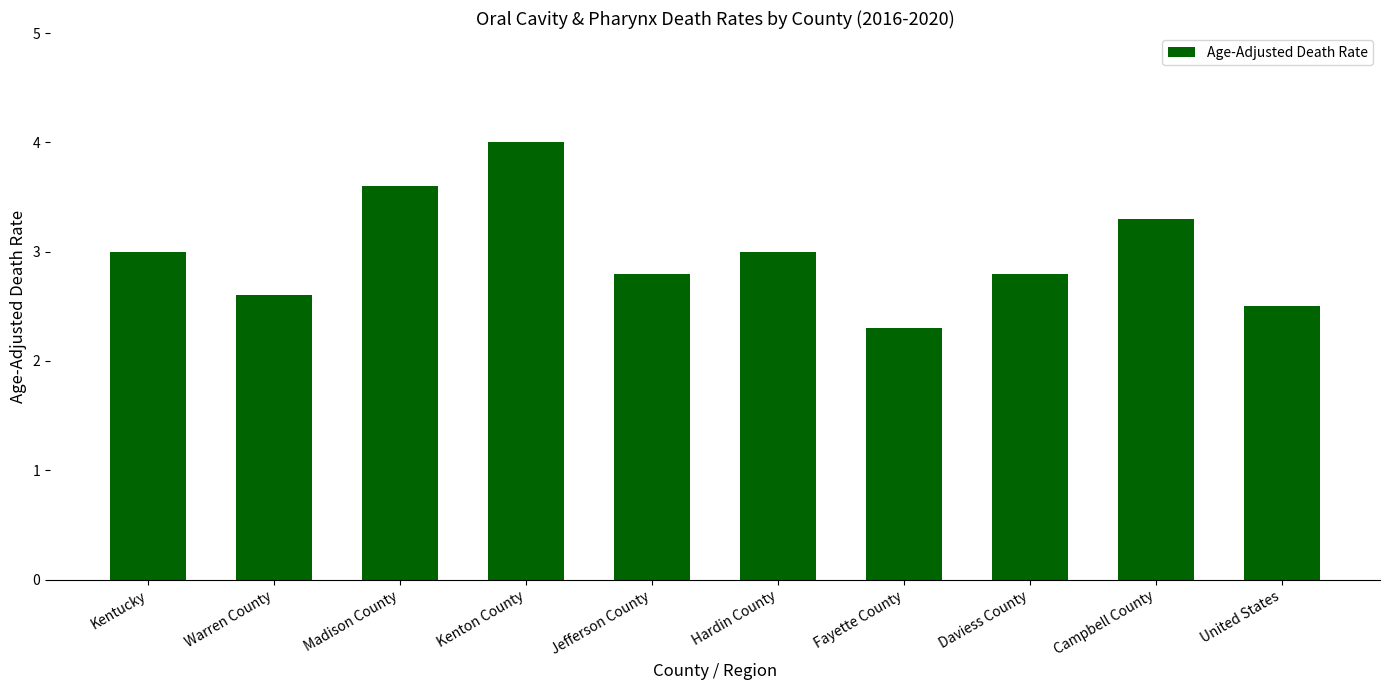

Reading left to right, what are all the values shown in this chart?

3.0	2.6	3.6	4.0	2.8	3.0	2.3	2.8	3.3	2.5